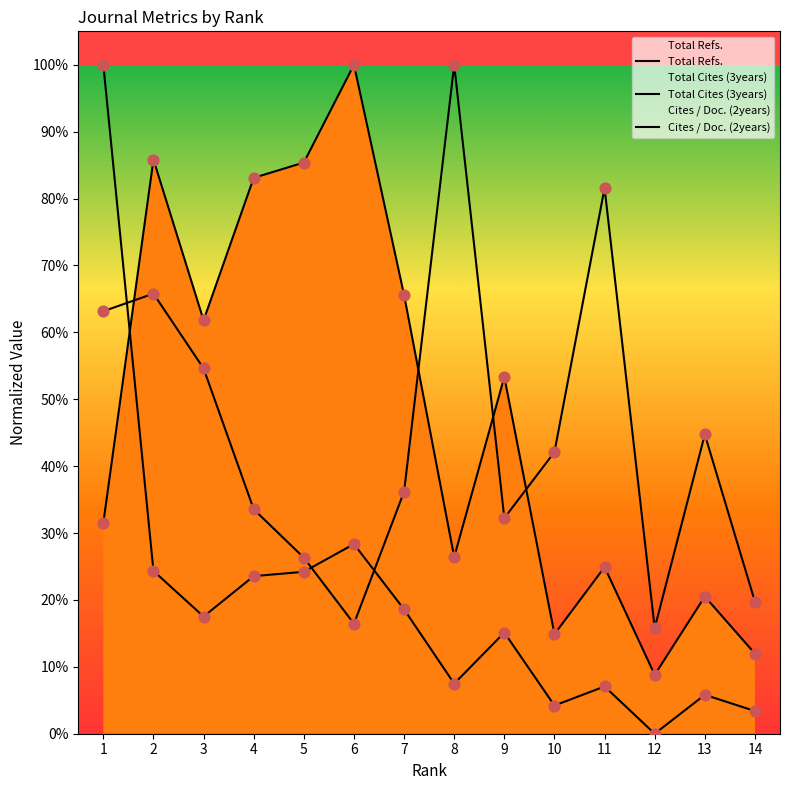

Which series has the largest Y range (max minus min)?

Total Cites (3years)